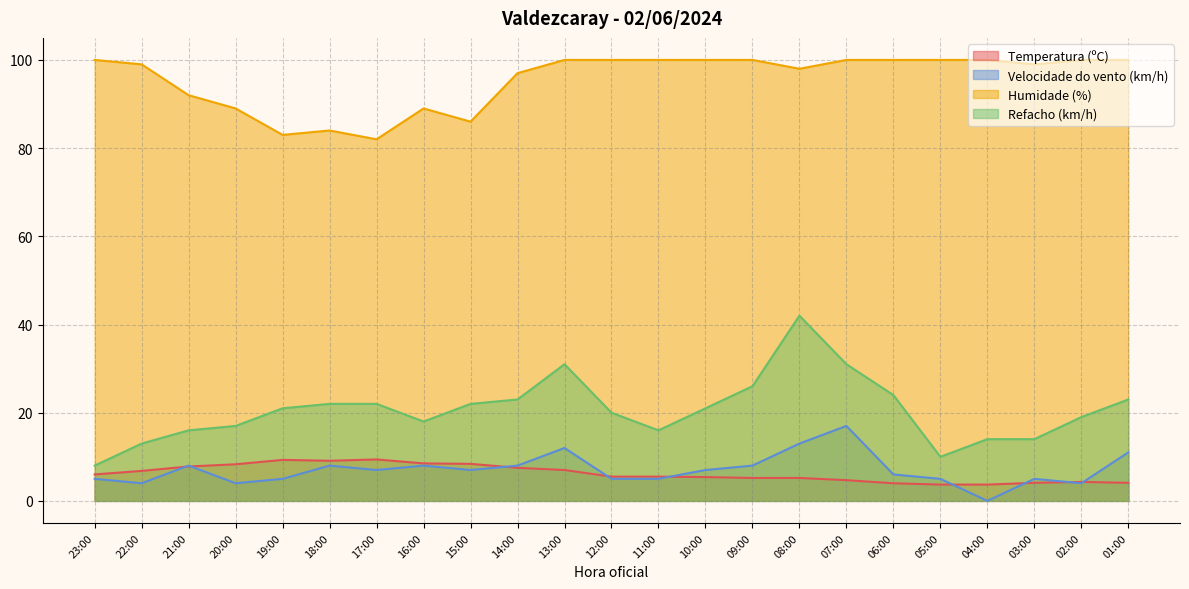

What is the lowest value of the Humidade (%) series?

82.0